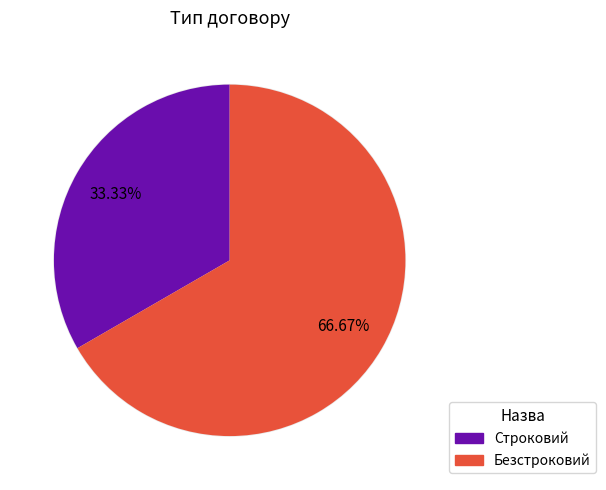

Which slice is the smallest?

Строковий